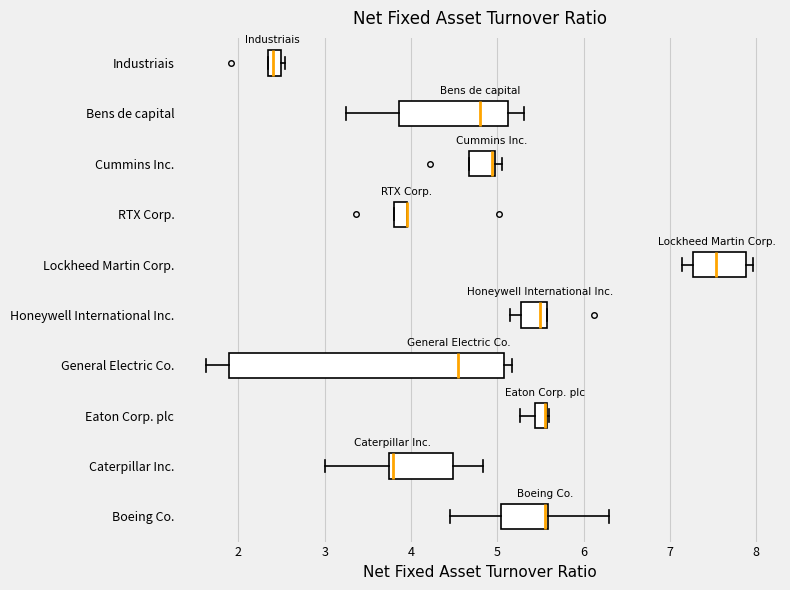

Which box is the widest, from its left edge to its right edge?

General Electric Co.